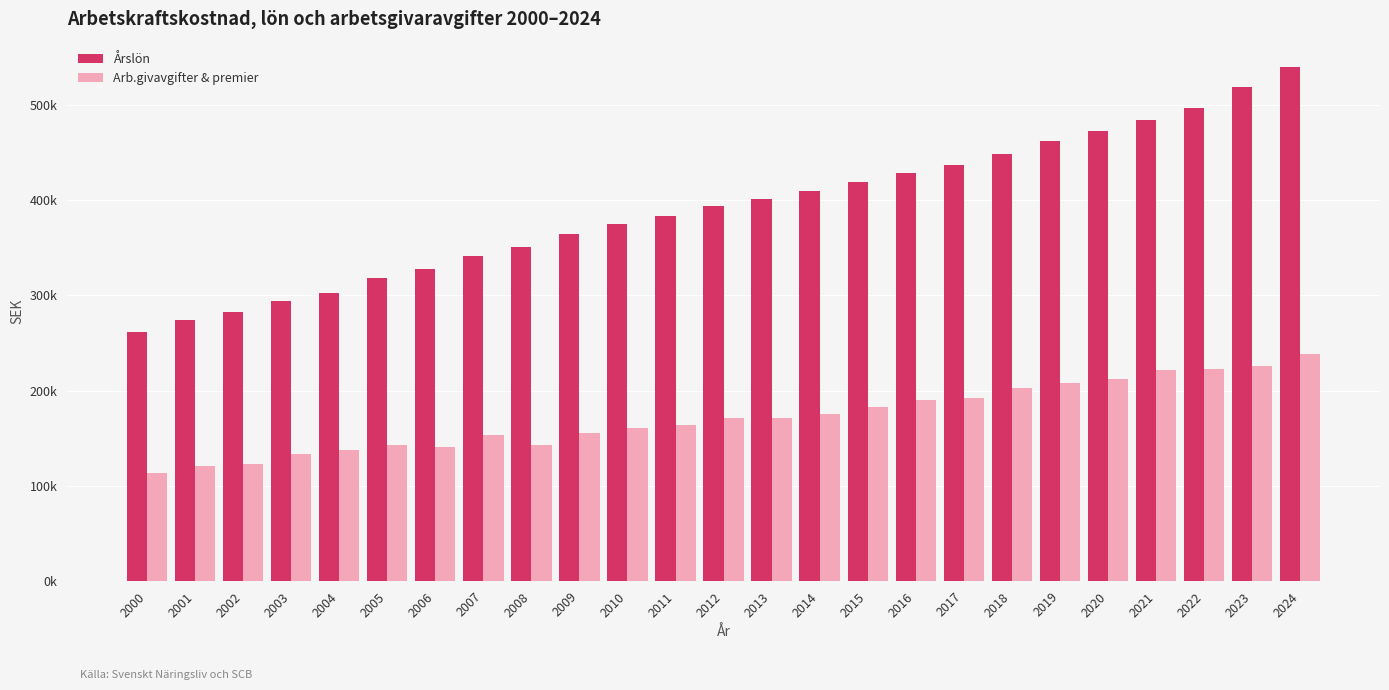

What are all the series names shown in the legend?

Årslön, Arb.givavgifter & premier